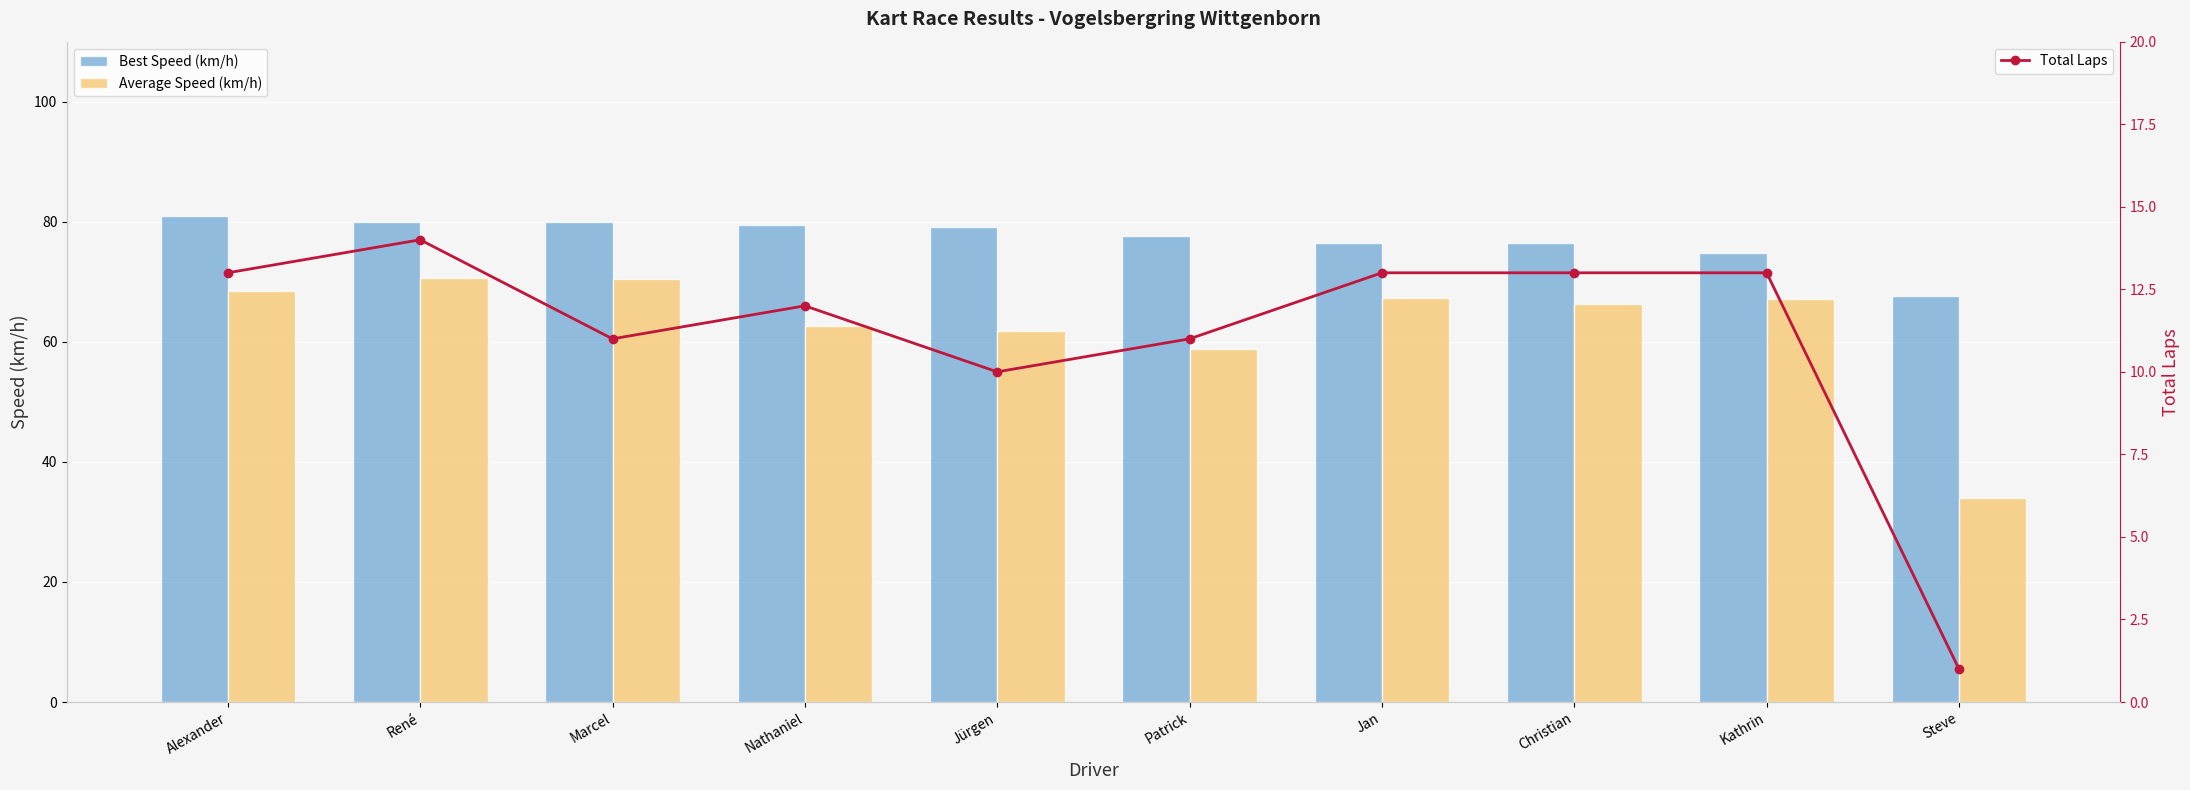

Where does the Best Speed (km/h) series first go above 79?

Alexander